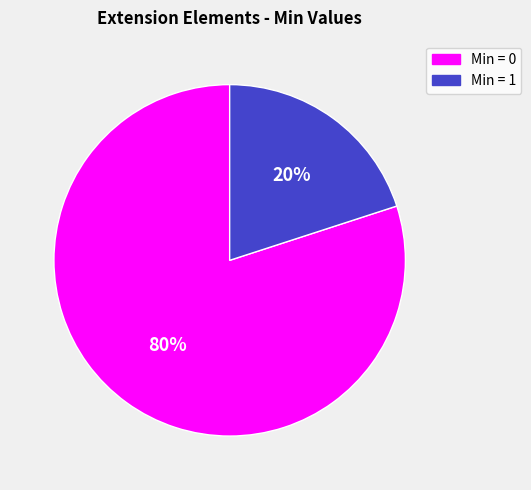

Is there any slice that represents more than half of the pie?

Yes